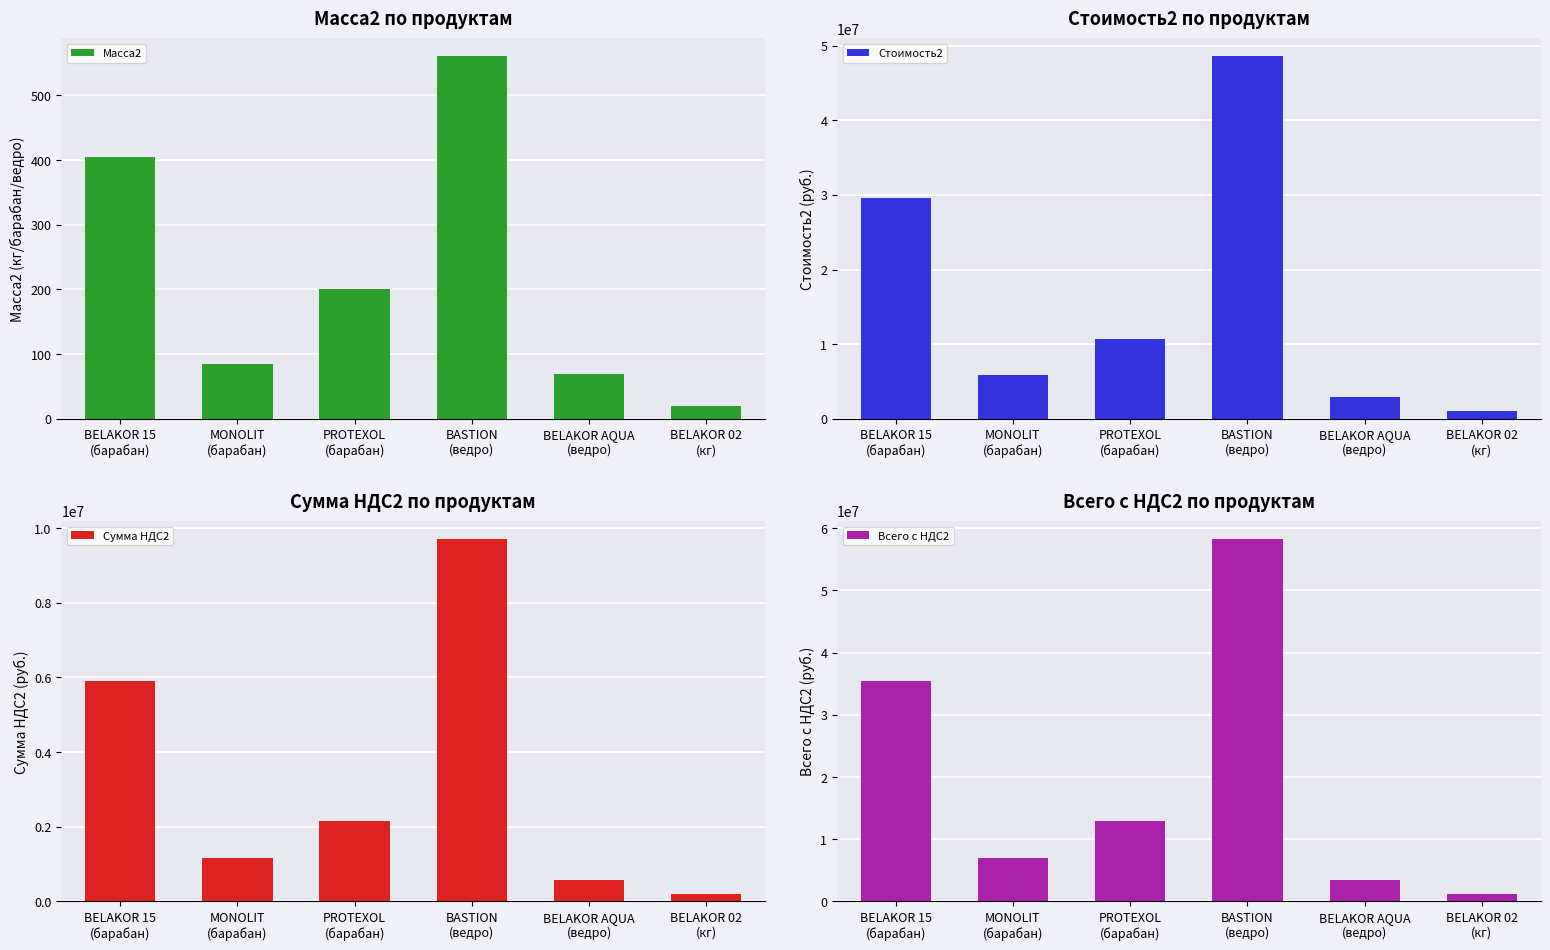

Rank the series at BELAKOR AQUA
(ведро) from highest to lowest value.

Всего с НДС2, Стоимость2, Сумма НДС2, Масса2